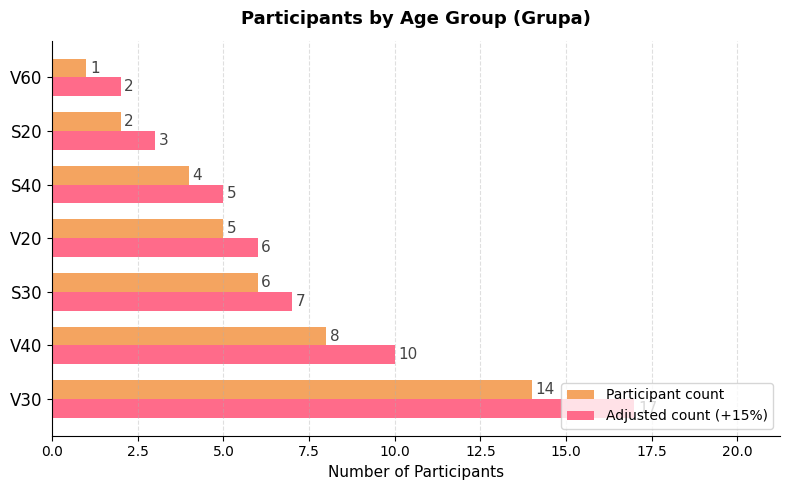

Is it true that Adjusted count (+15%) equals 2 at V60?

True